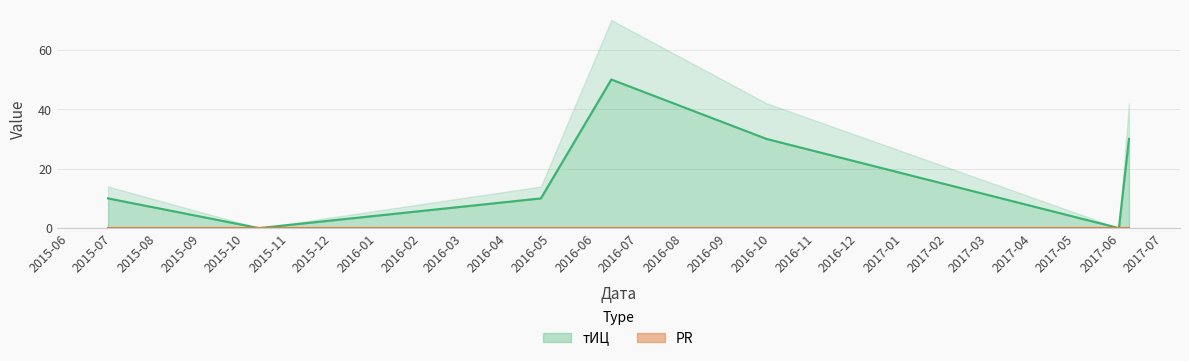

How many points are lower than both their immediate neighbors (excluding endpoints)?

2